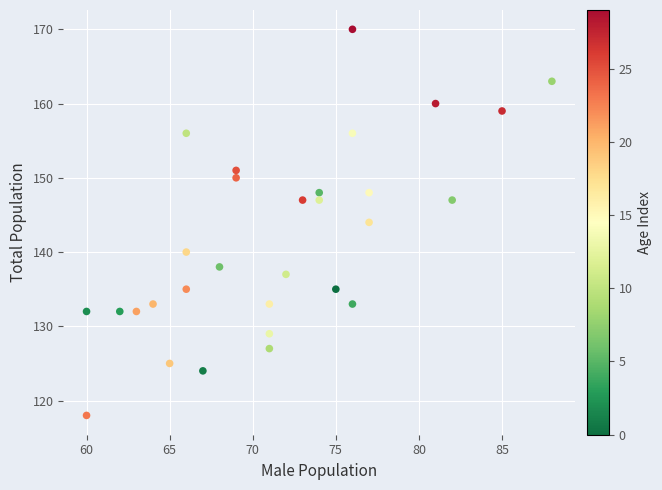

What is the range of X values (max minus min)?

28